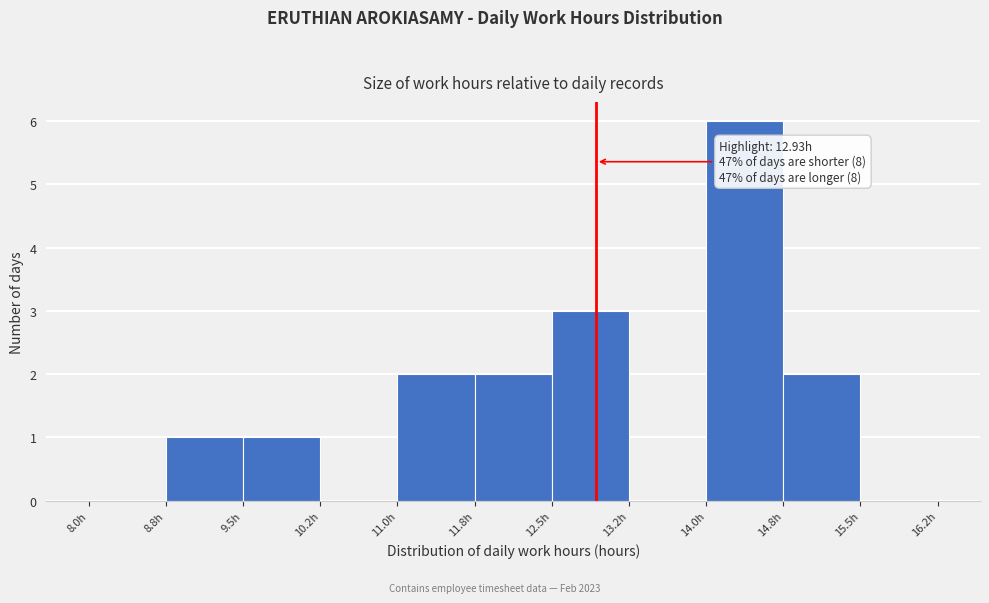

Over which range of the x-axis is the bar tallest?

14.00 to 14.75